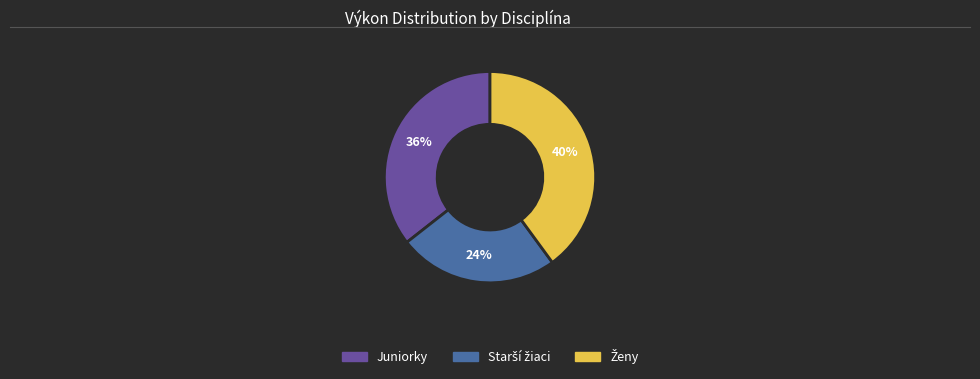

Is there any slice that represents more than half of the pie?

No